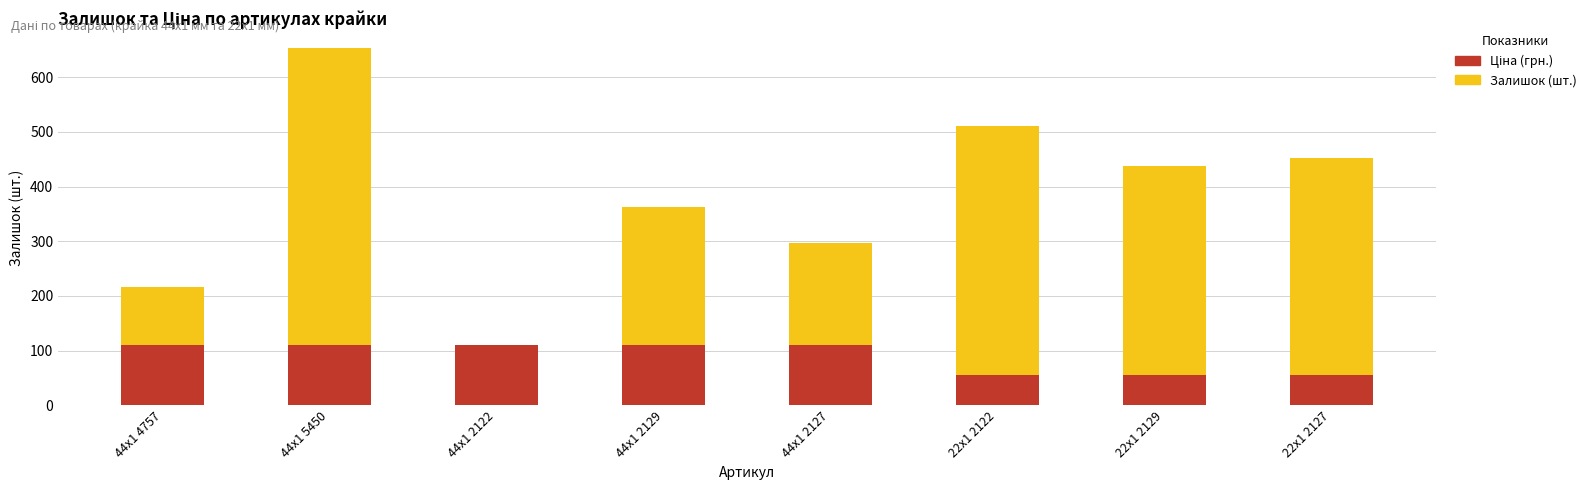

Which series has the widest spread of values?

Залишок (шт.)